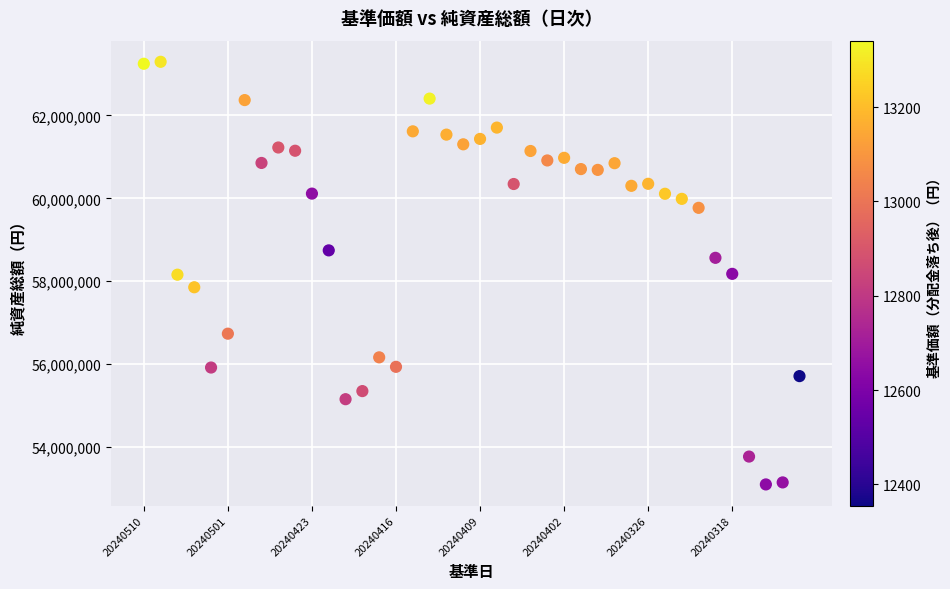

What is the range of Y values (max minus min)?

10184226